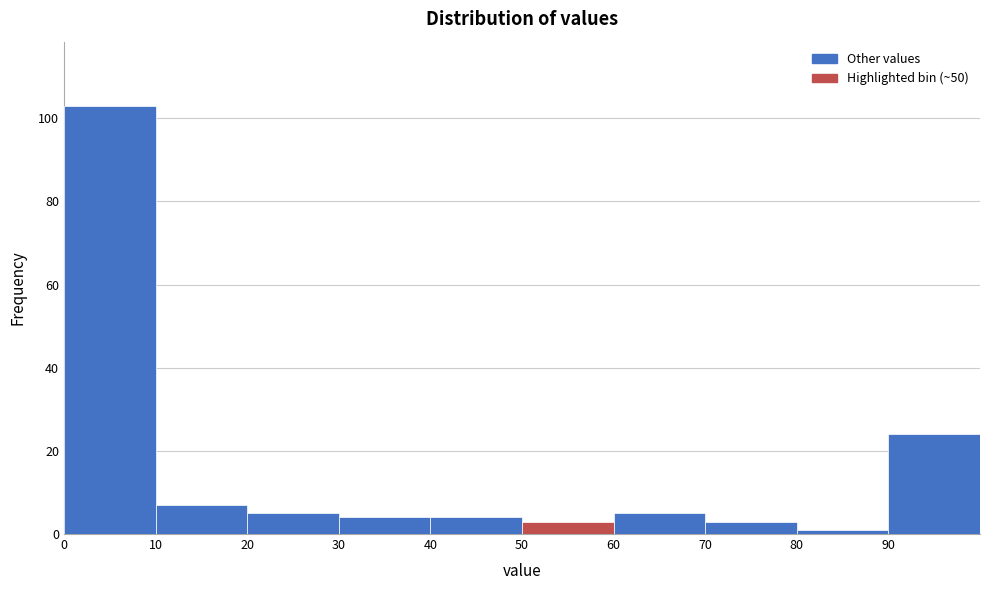

What is the height of the bar covering 60 to 70 on the x-axis? The values are not printed on the chart, so give them approximately, as read against the axis.

6